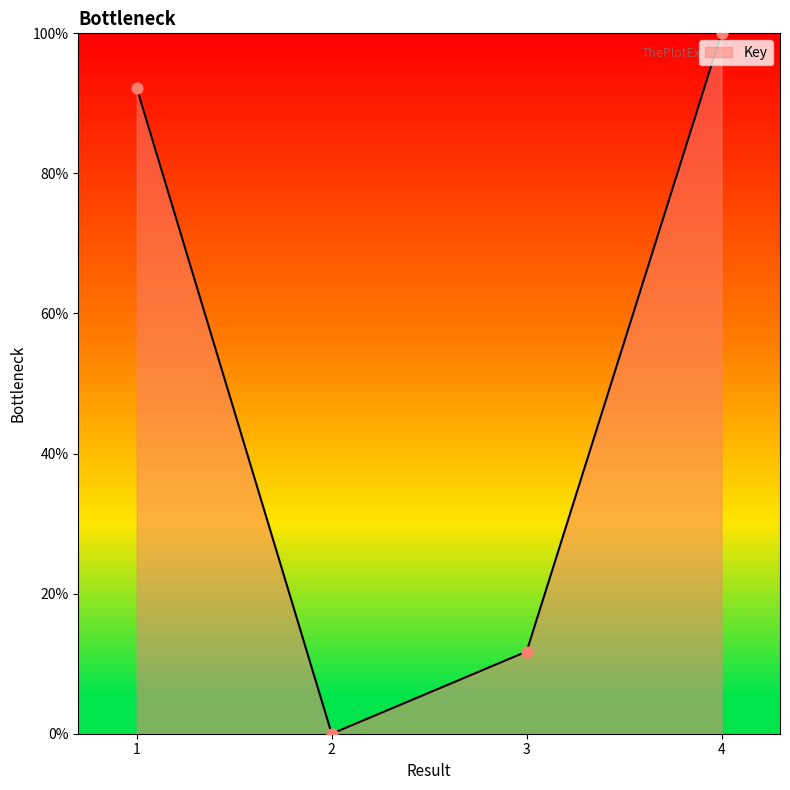

Which has a higher value, 4 or 1?

4